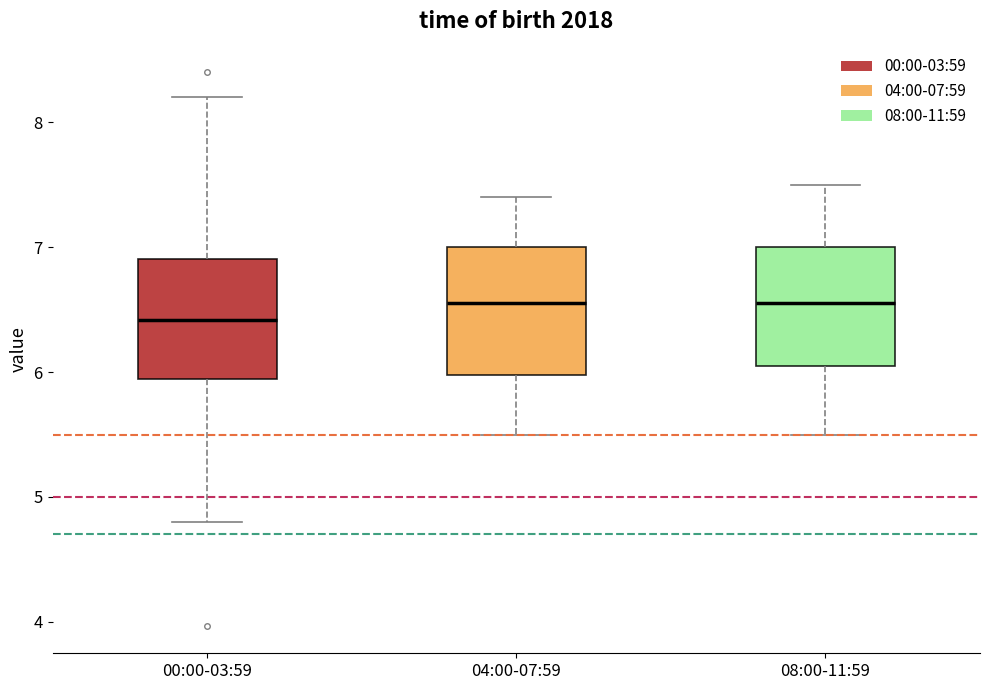

Reading left to right, transcribe this box plot: for each box, give where its median line is, the range the box spans, and where its two whiskers end, as read against the y-axis. The values are not printed on the chart, so give them approximately, as read against the axis.

00:00-03:59: median 6.4, box 5.9 to 6.9, whiskers 4.8 to 8.2
04:00-07:59: median 6.6, box 6.0 to 7.0, whiskers 5.5 to 7.4
08:00-11:59: median 6.6, box 6.1 to 7.0, whiskers 5.5 to 7.5